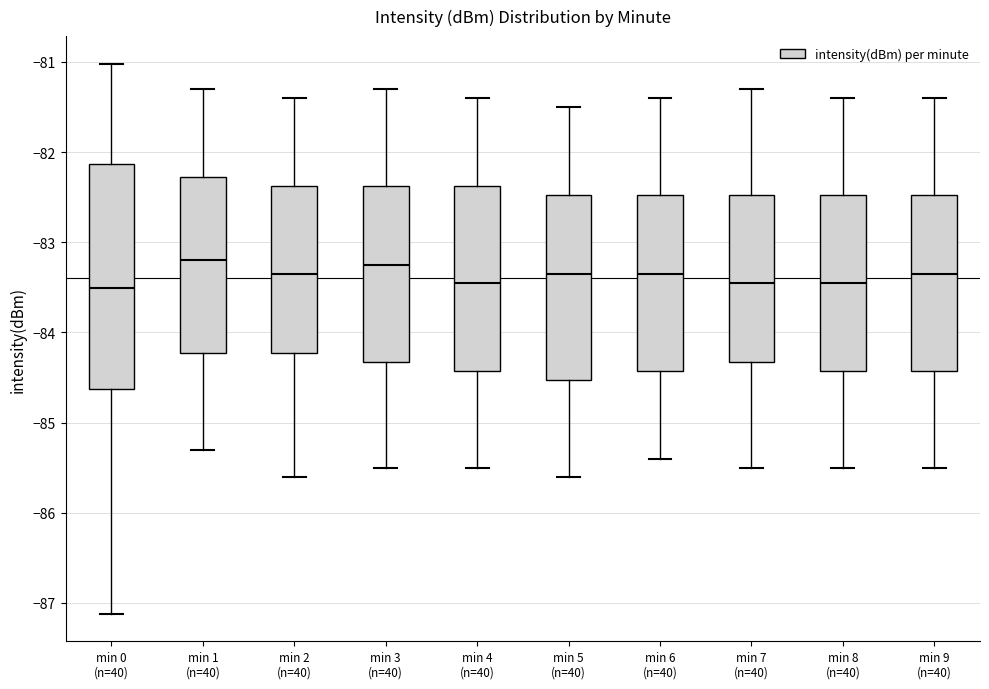

Reading left to right, read every box against the y-axis: the position of its median line, the range the box covers, and the ends of its whiskers. The values are not printed on the chart, so give them approximately, as read against the axis.

min 0 (n=40): median -83.5, box -84.6 to -82.1, whiskers -87.1 to -81.0
min 1 (n=40): median -83.2, box -84.2 to -82.3, whiskers -85.3 to -81.3
min 2 (n=40): median -83.3, box -84.2 to -82.4, whiskers -85.6 to -81.4
min 3 (n=40): median -83.2, box -84.3 to -82.4, whiskers -85.5 to -81.3
min 4 (n=40): median -83.4, box -84.4 to -82.4, whiskers -85.5 to -81.4
min 5 (n=40): median -83.3, box -84.5 to -82.5, whiskers -85.6 to -81.5
min 6 (n=40): median -83.3, box -84.4 to -82.5, whiskers -85.4 to -81.4
min 7 (n=40): median -83.4, box -84.3 to -82.5, whiskers -85.5 to -81.3
min 8 (n=40): median -83.4, box -84.4 to -82.5, whiskers -85.5 to -81.4
min 9 (n=40): median -83.3, box -84.4 to -82.5, whiskers -85.5 to -81.4